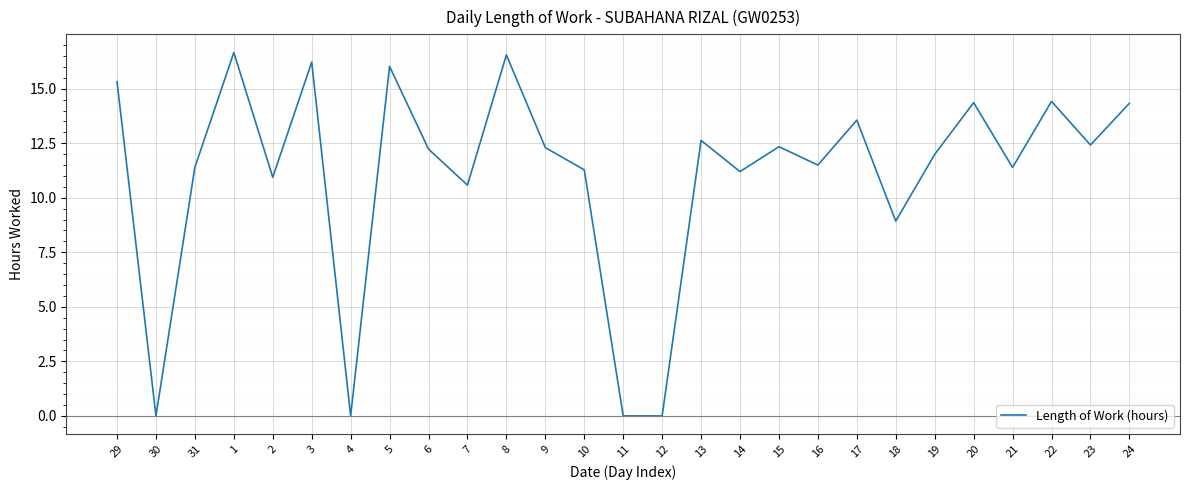

Does the chart have visible grid lines?

Yes